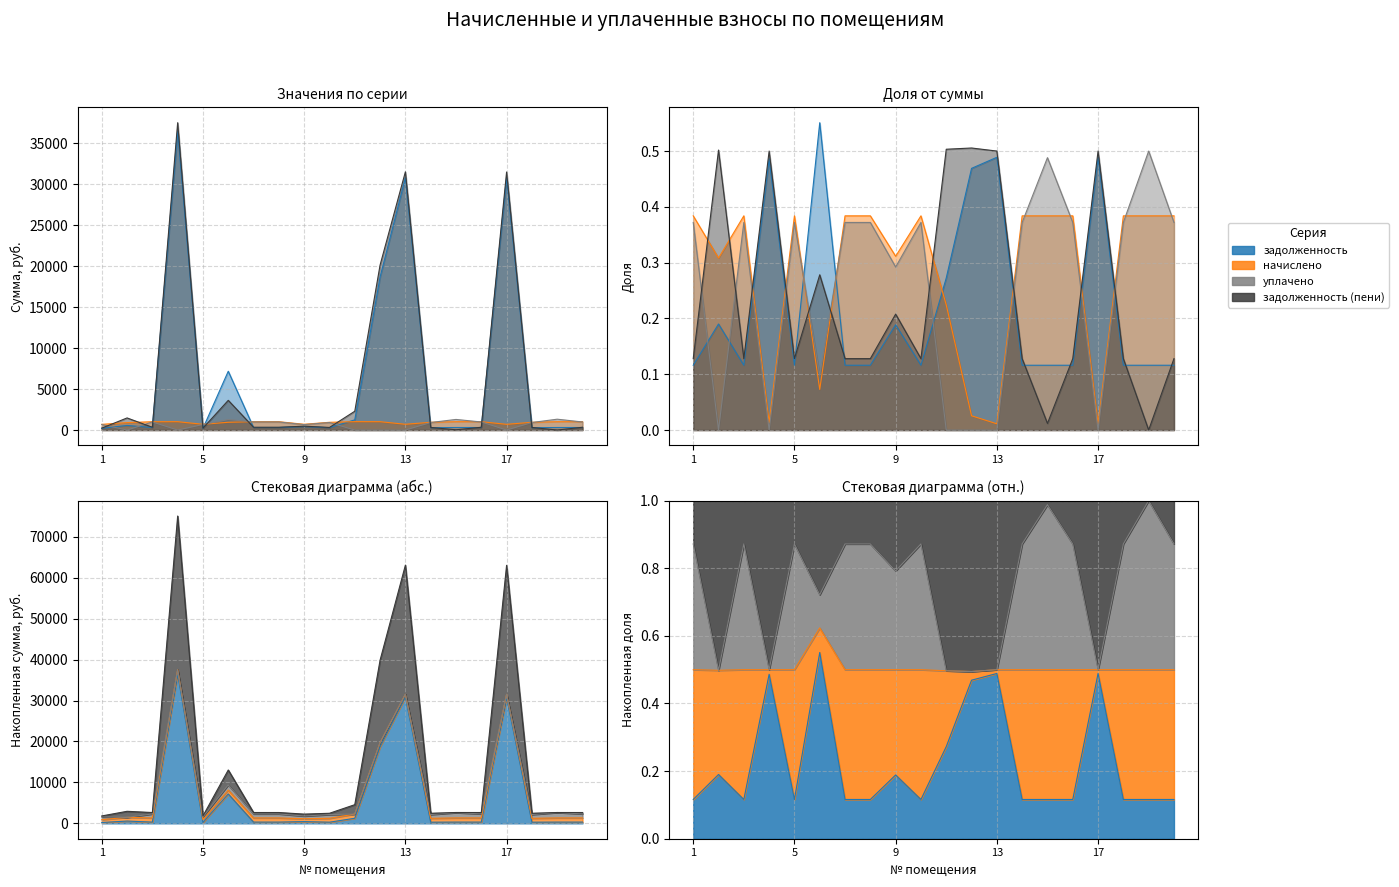

How many intersections are there between задолженность (пени) and уплачено?

10